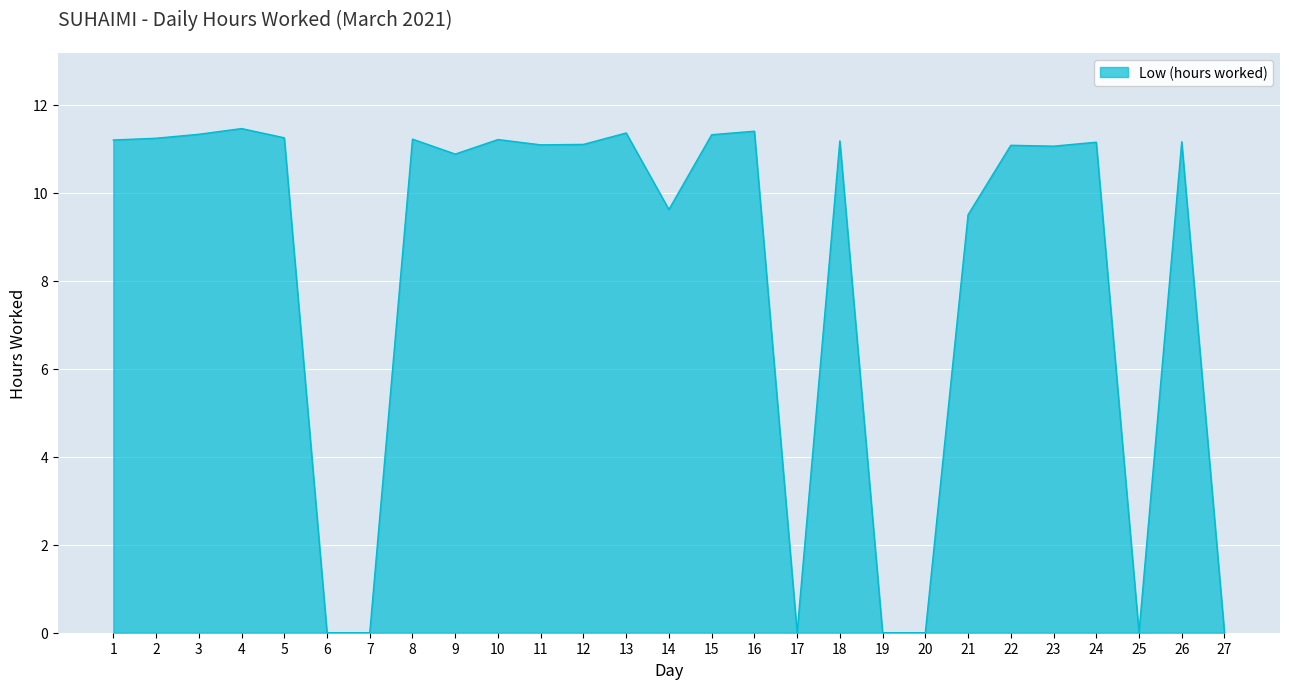

What is the ratio of the value at 8 to the value at 10?

1.0